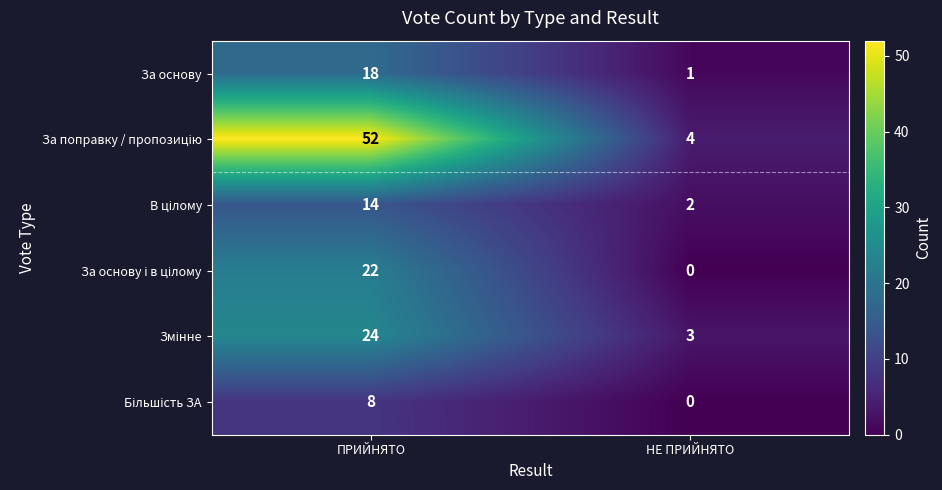

What is the difference between the highest and lowest values at НЕ ПРИЙНЯТО?

4